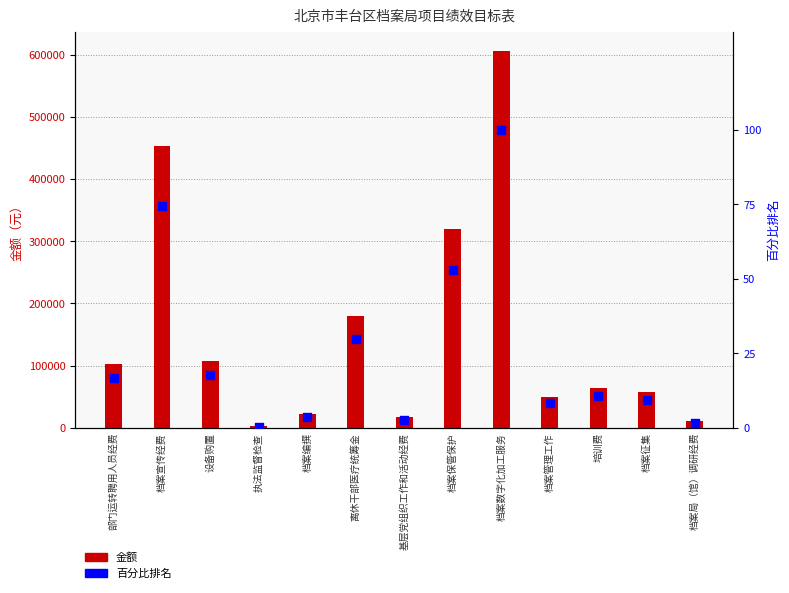

Which series has the largest total across all categories?

金额